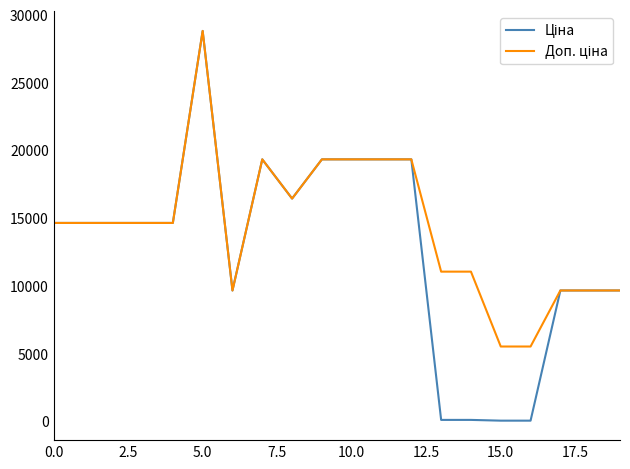

At which category is the sum across all series the highest?

5.0